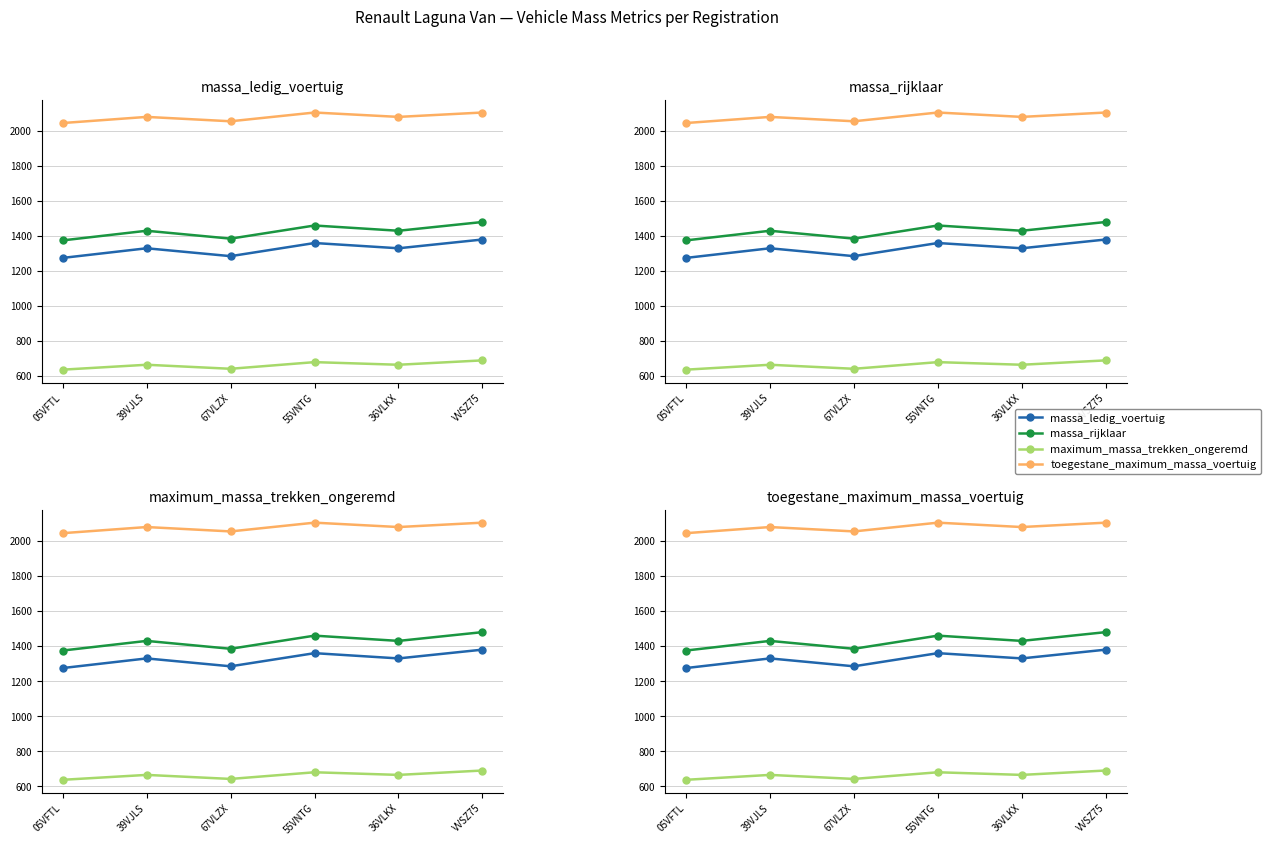

The maximum_massa_trekken_ongeremd series shows 642 at 67VLZX. True or false?

True